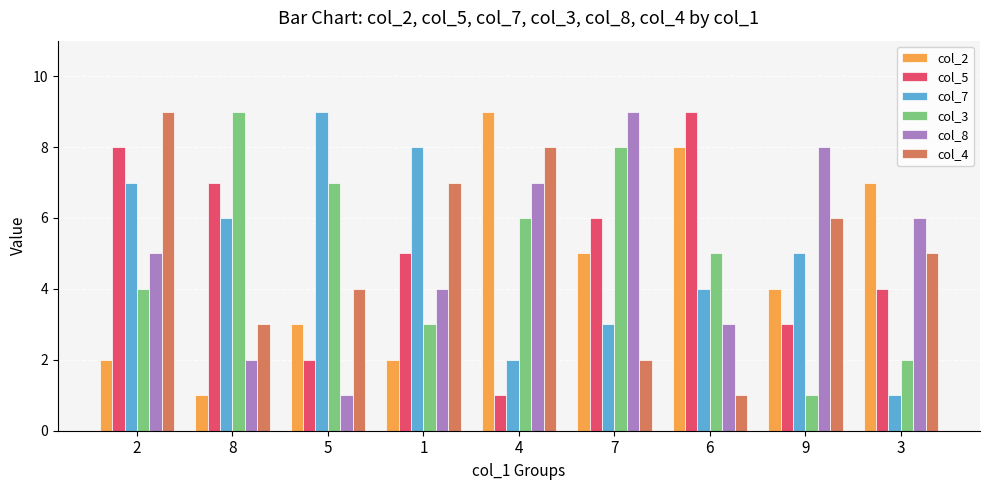

Reading right to left, extract all data points from this chart.

col_2: 7	4	8	5	9	2	3	1	2
col_5: 4	3	9	6	1	5	2	7	8
col_7: 1	5	4	3	2	8	9	6	7
col_3: 2	1	5	8	6	3	7	9	4
col_8: 6	8	3	9	7	4	1	2	5
col_4: 5	6	1	2	8	7	4	3	9